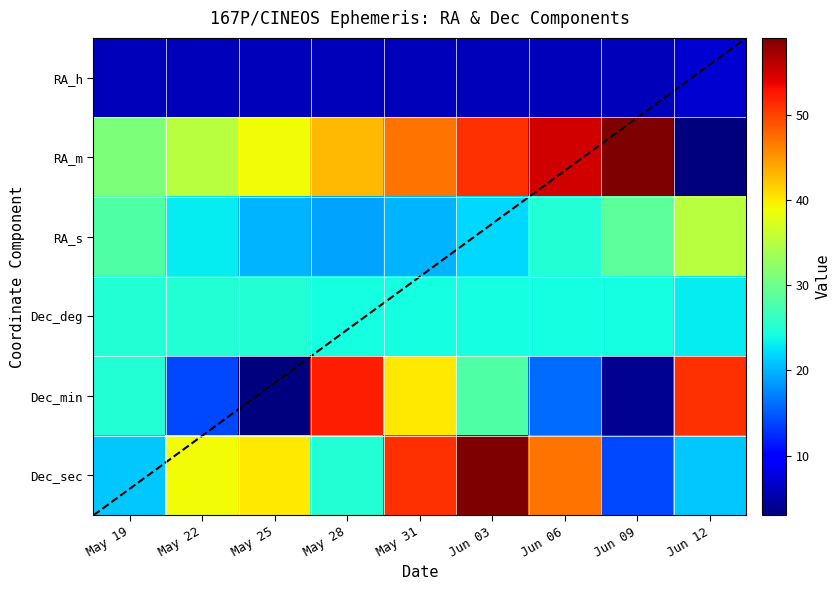

The value of Jun 09 at 4 is 6. True or false?

False